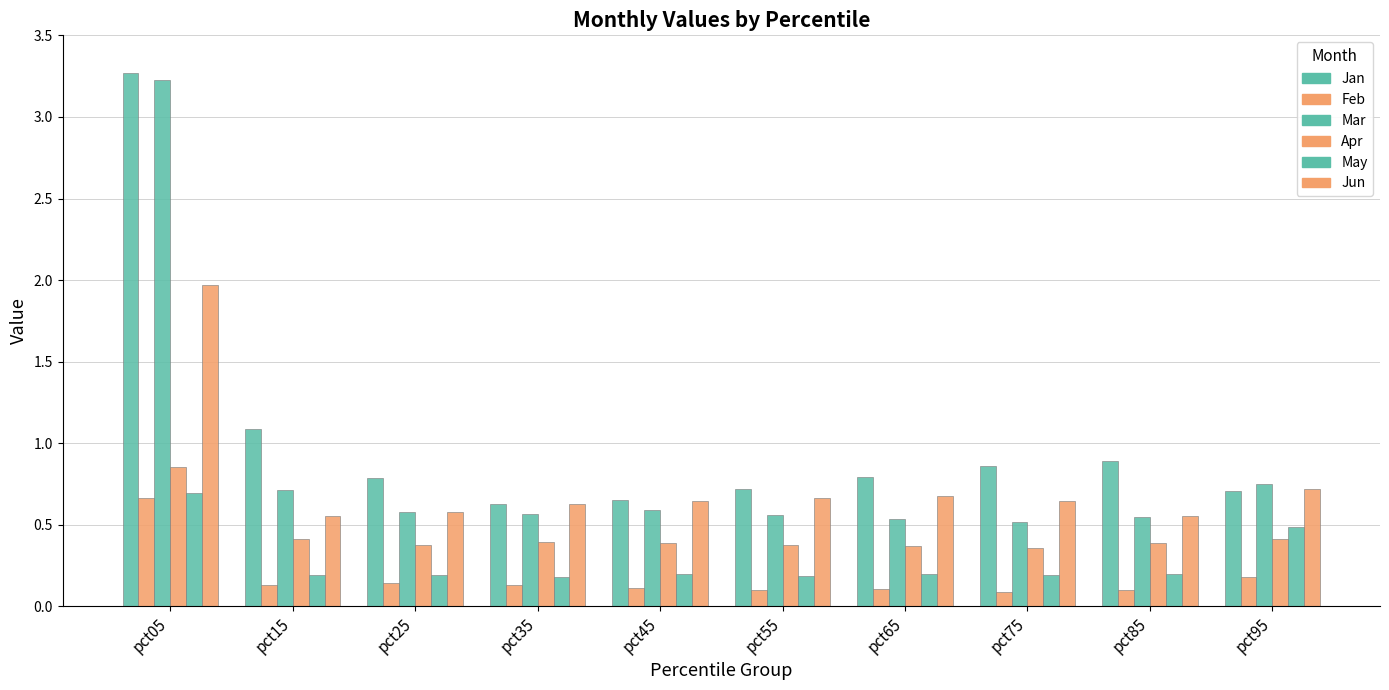

What value does the Feb series have at pct35?

0.1